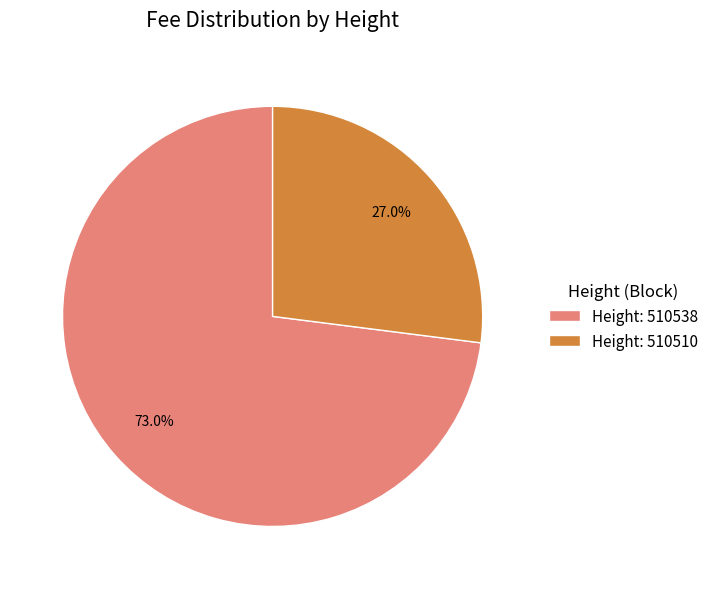

To the nearest percent, what is the difference between the largest and smallest slice percentages?

46%